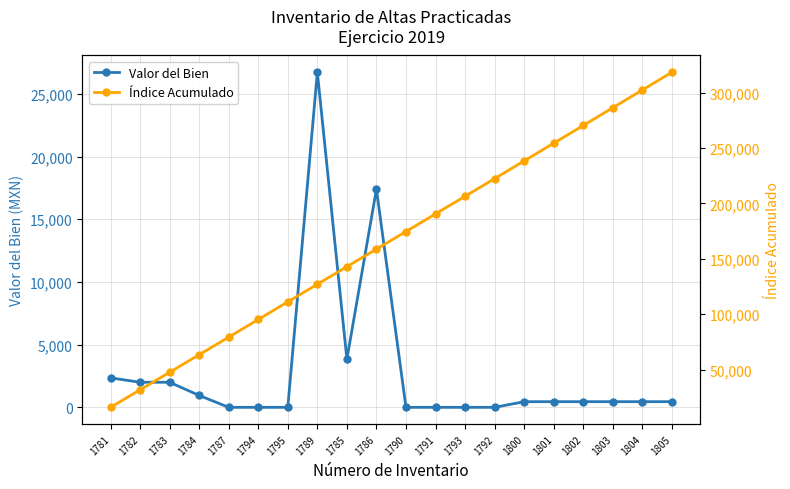

Rank the series by their average value, from highest to lowest.

Índice Acumulado, Valor del Bien